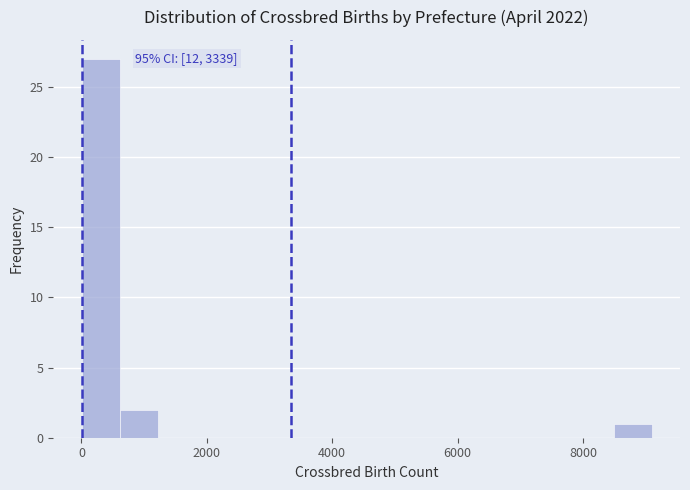

Read against the x-axis, roughly where is the centre of the tallest bar?

400